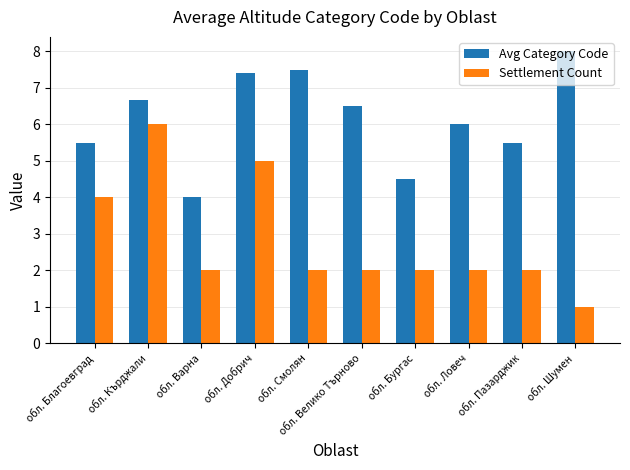

Which series has the largest range (max minus min)?

Settlement Count